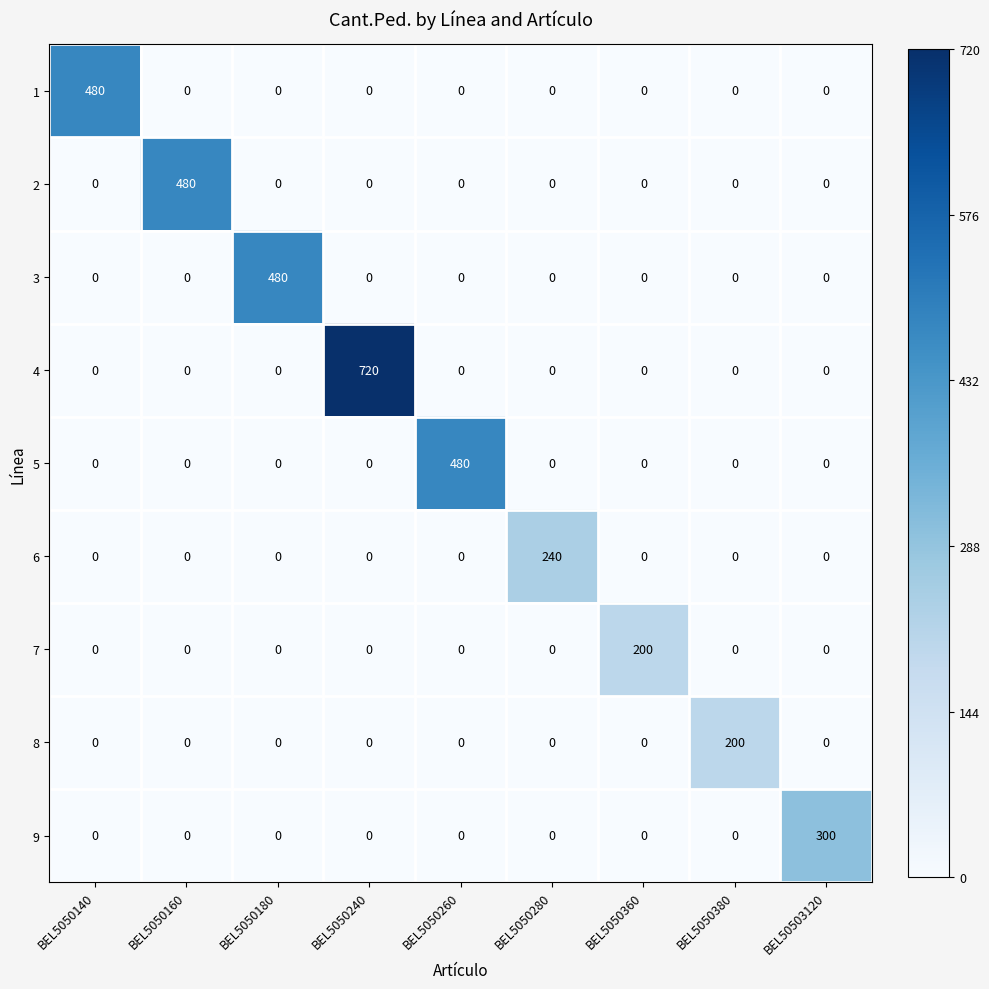

True or false: 4 has a value of 0 at BEL5050140.

True